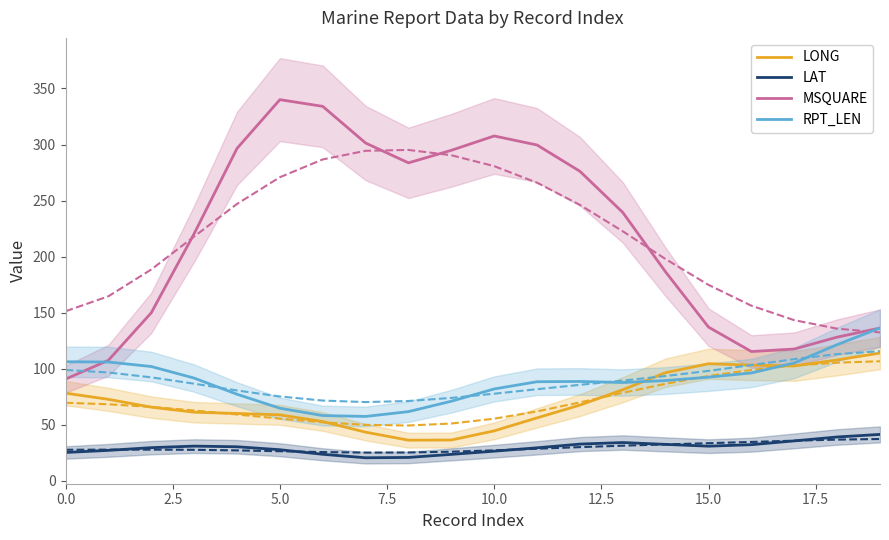

True or false: LAT has more than 2 interior local peaks.

False